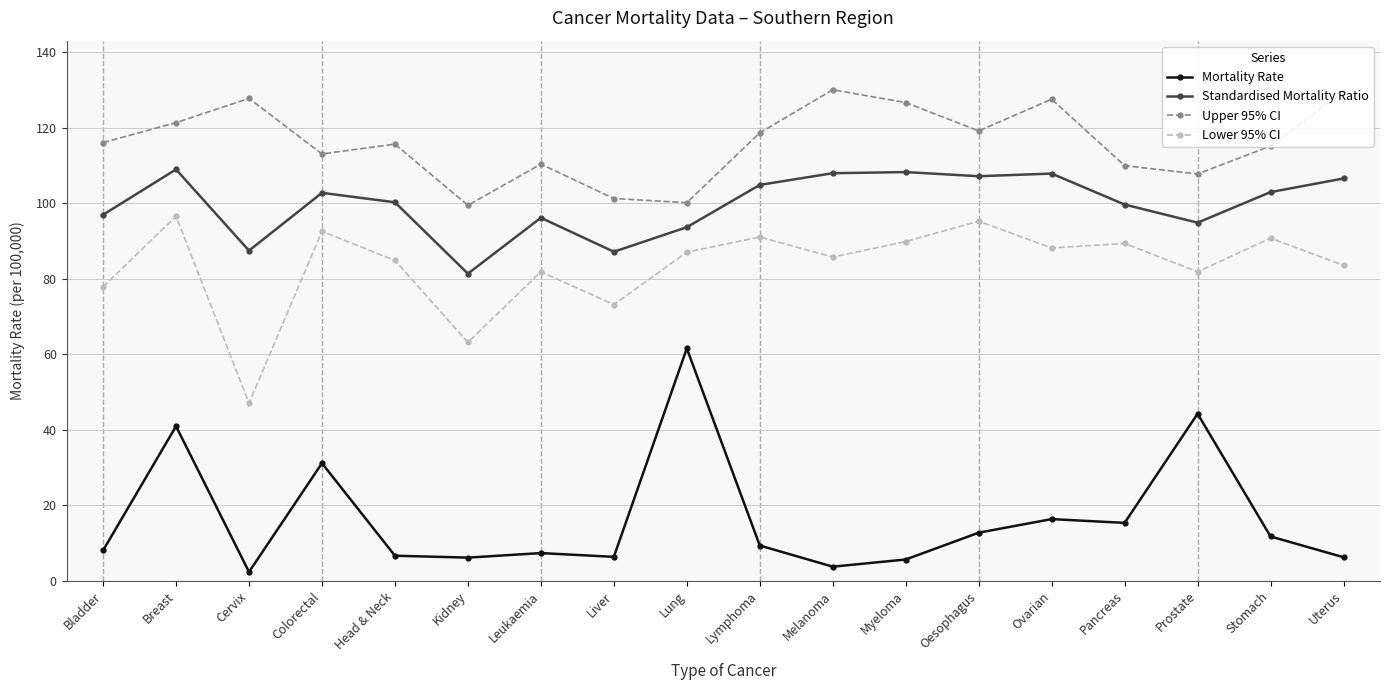

True or false: Mortality Rate and Upper 95% CI cross at least once.

False